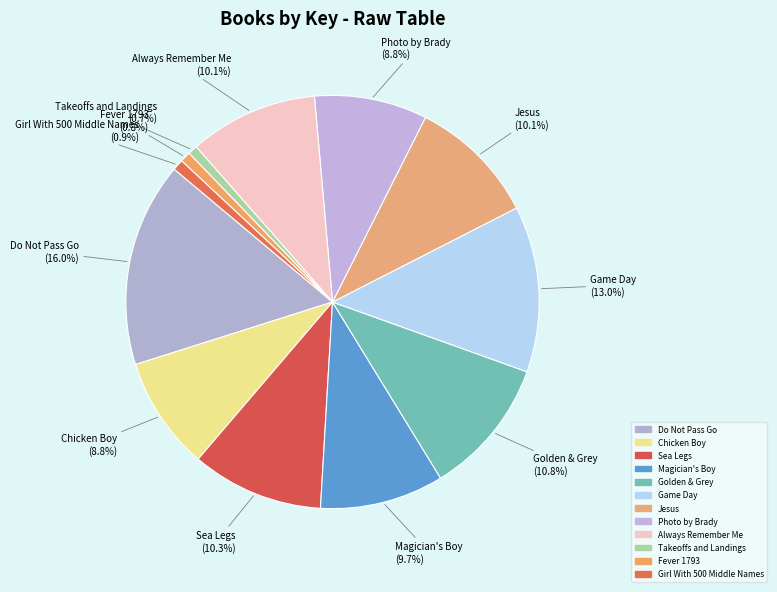

How many segments does this pie chart have?

12